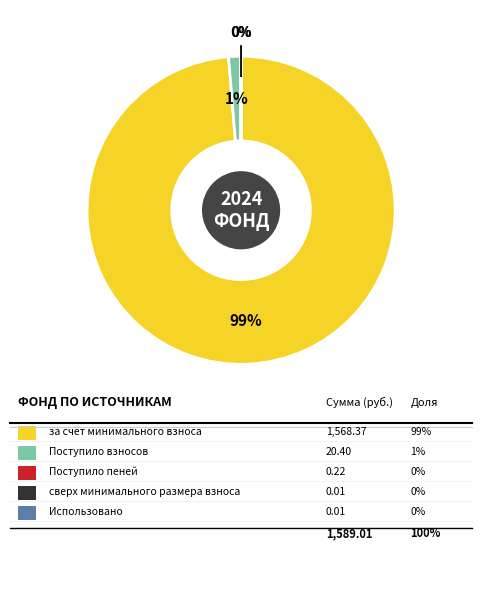

To the nearest percent, what is the difference between the largest and smallest slice percentages?

99%